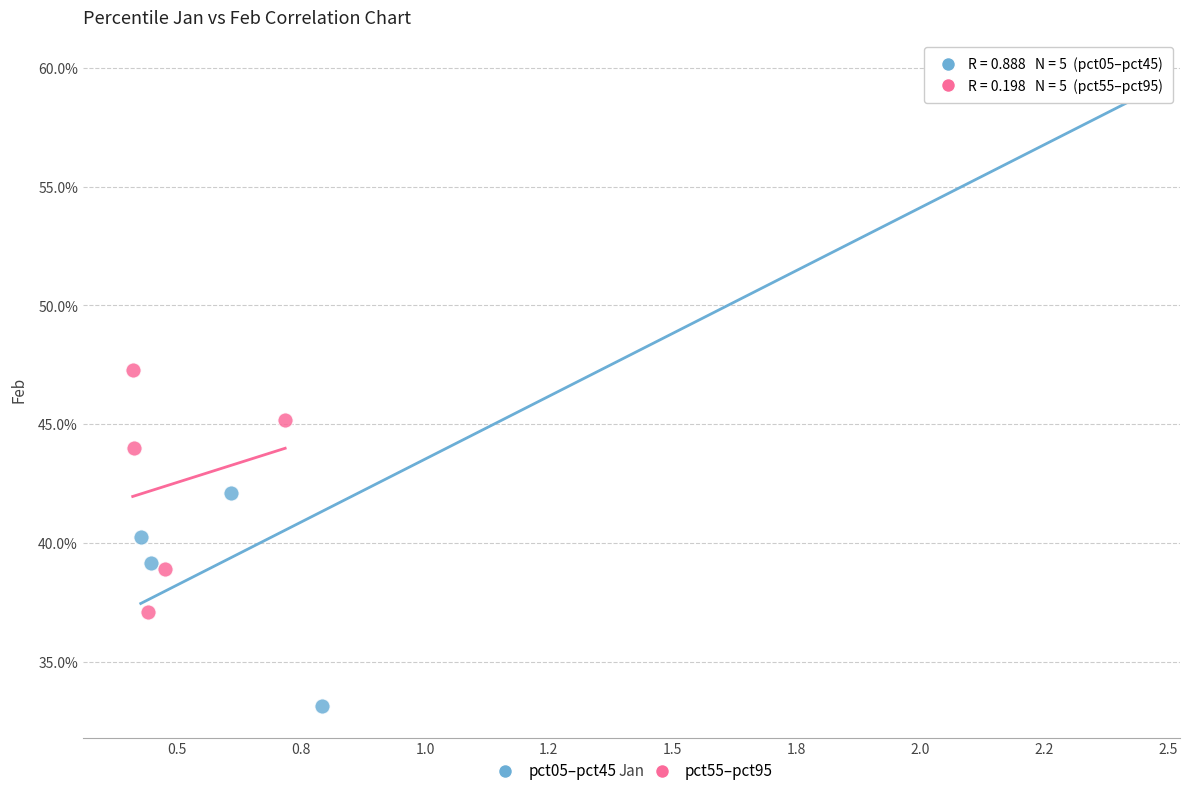

What are all the series names shown in the legend?

pct05–pct45, pct55–pct95